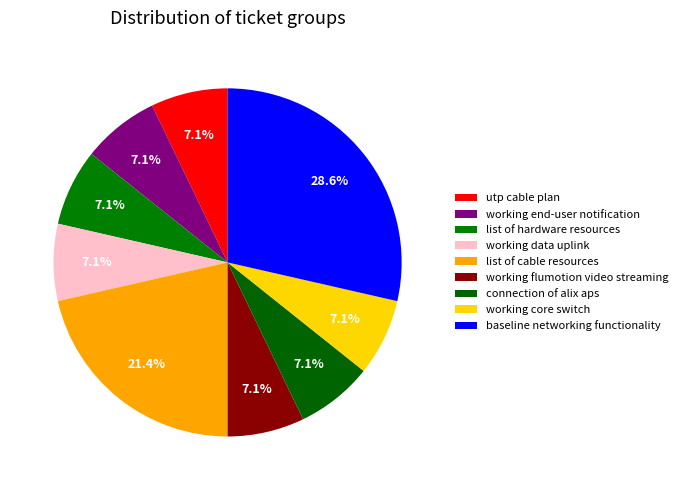

What is the ratio of the value at utp cable plan to the value at list of hardware resources?

1.0